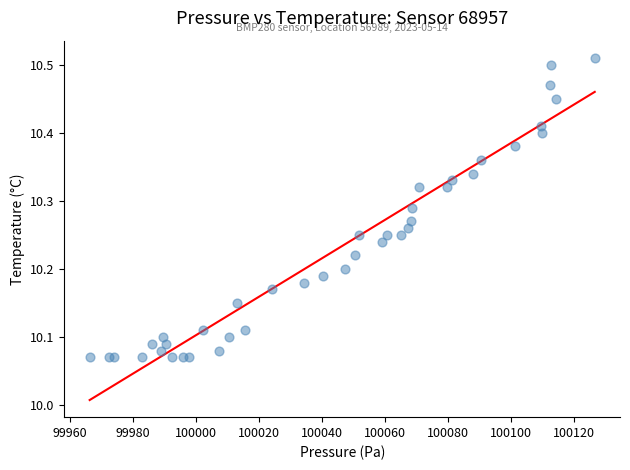

What is the range of X values (max minus min)?

160.3